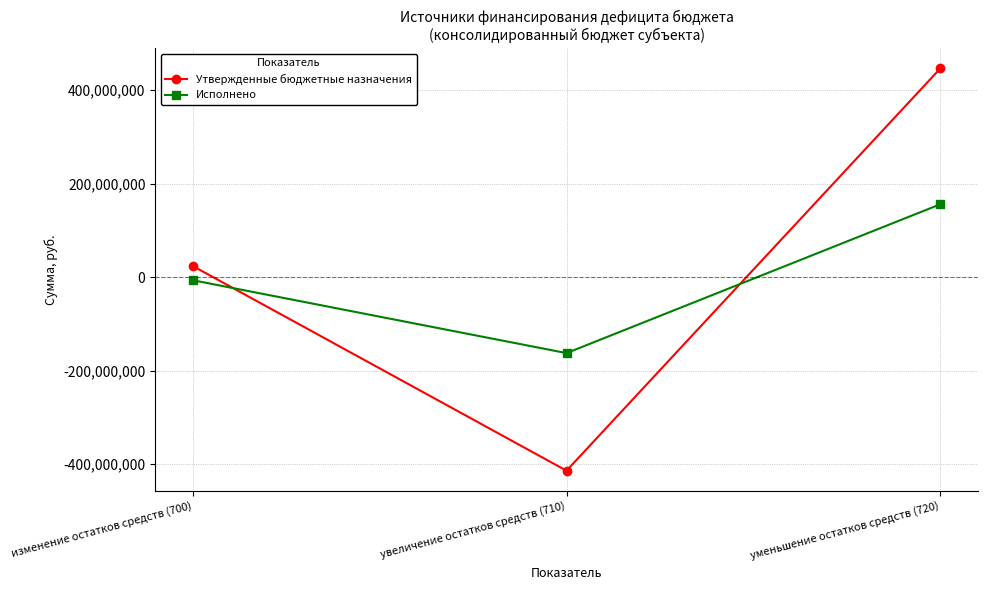

What is the value of the Исполнено point at the 3rd from the left?

155924607.5